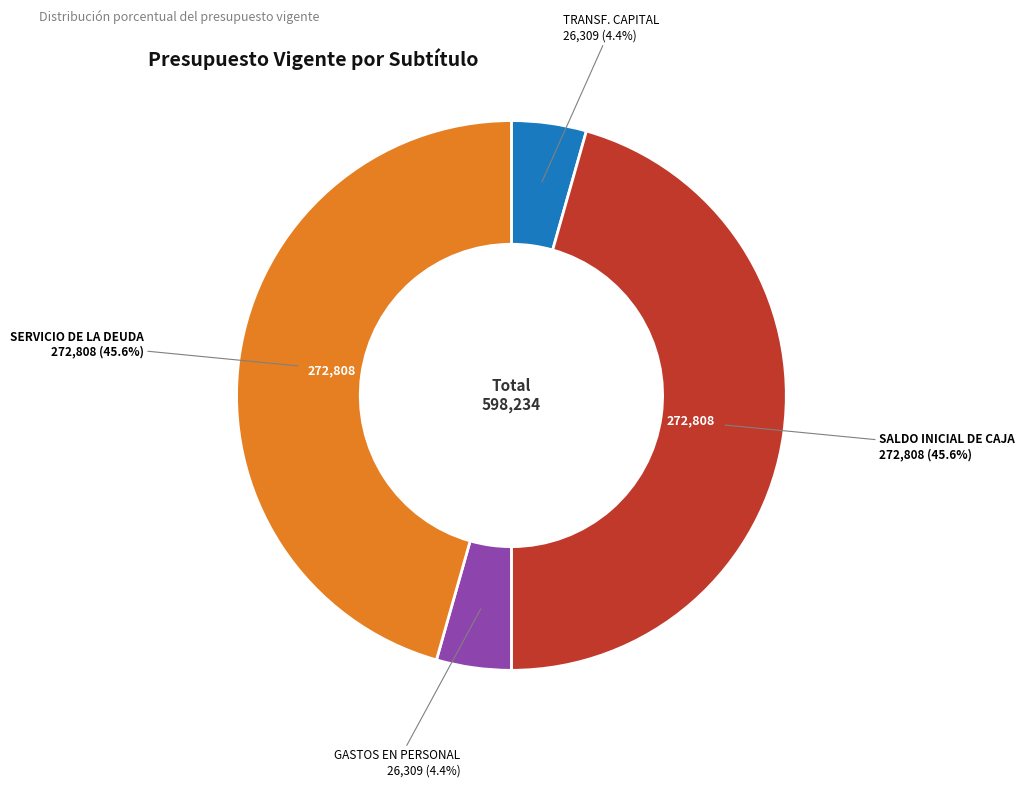

Is there any slice that represents more than half of the pie?

No